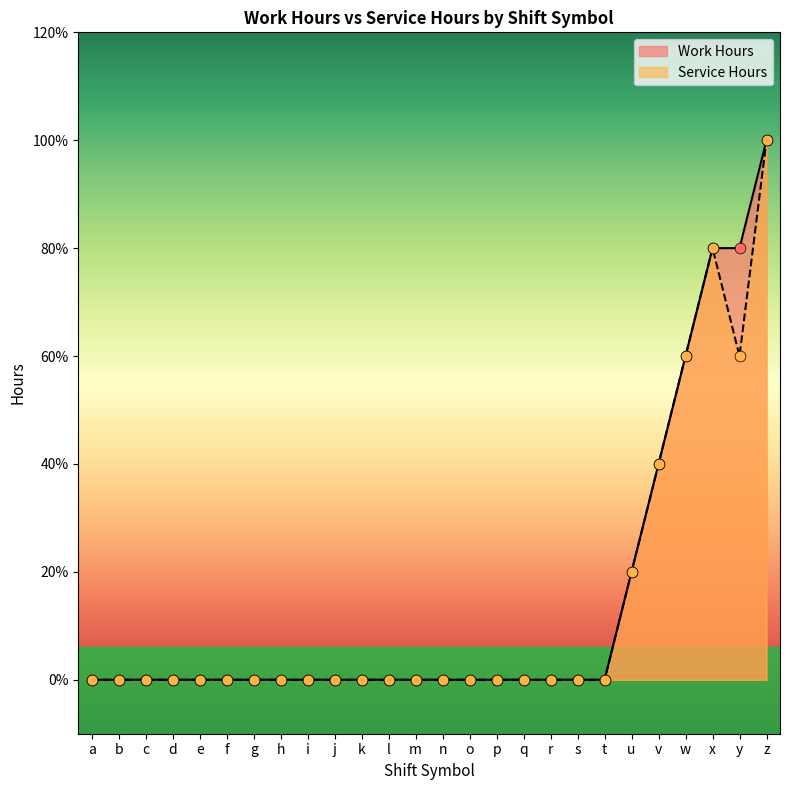

What are all the series names shown in the legend?

Work Hours, Service Hours